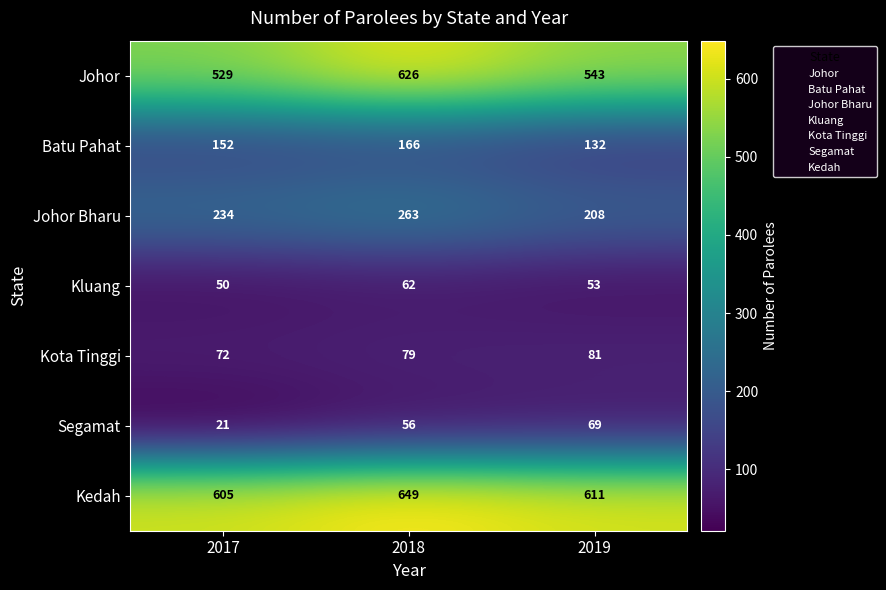

Reading left to right, transcribe all the data shown in this chart.

Johor: 529	626	543
Batu Pahat: 152	166	132
Johor Bharu: 234	263	208
Kluang: 50	62	53
Kota Tinggi: 72	79	81
Segamat: 21	56	69
Kedah: 605	649	611